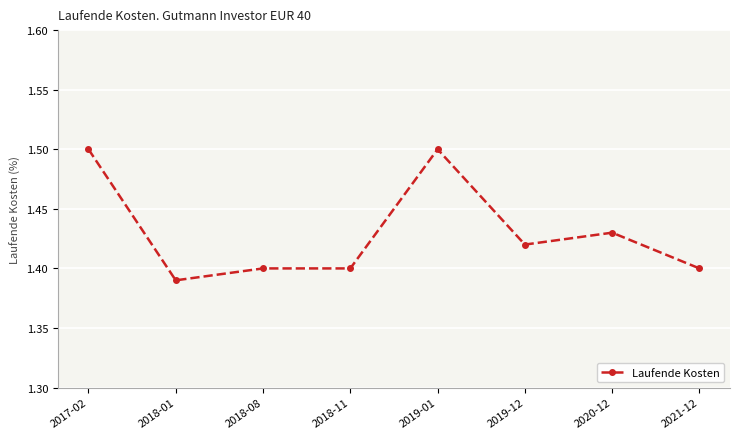

What is the sum of all values?

11.4